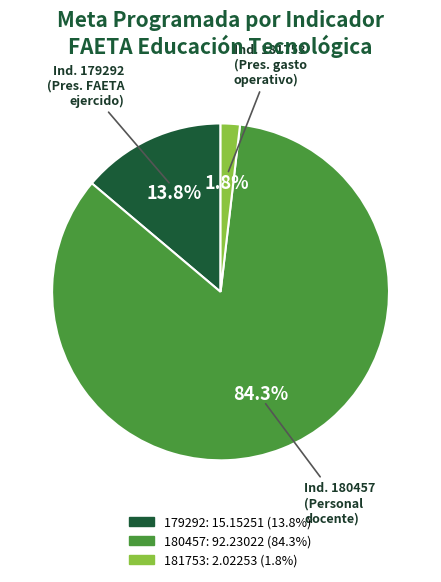

To the nearest percent, what is the difference between the 179292 and 181753 slice percentages?

12%